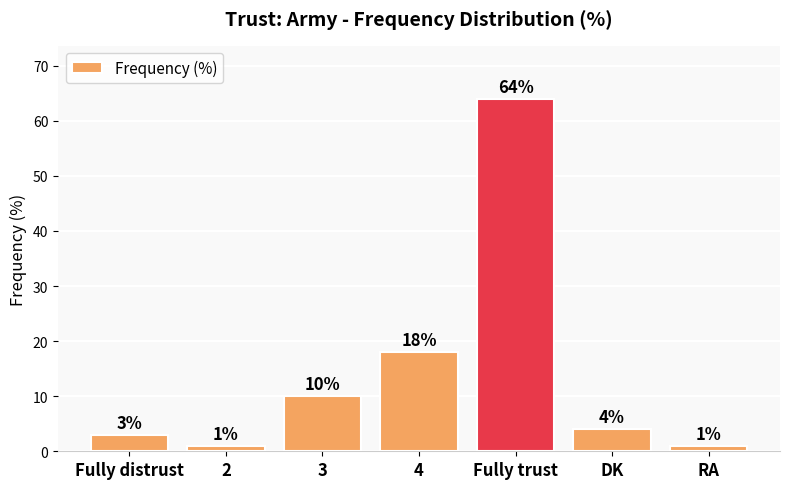

What is the value of the 5th bar from the left?

64